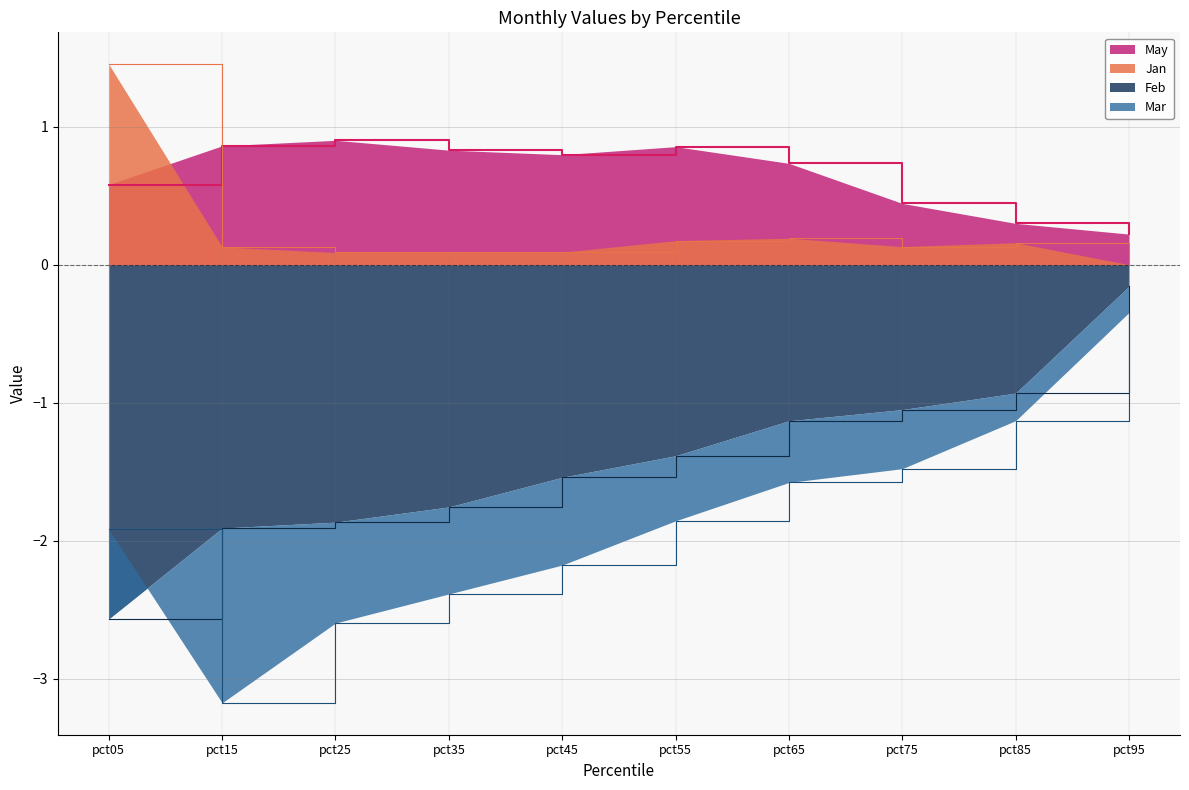

What is the spread (max minus min) of values at pct85?

1.4